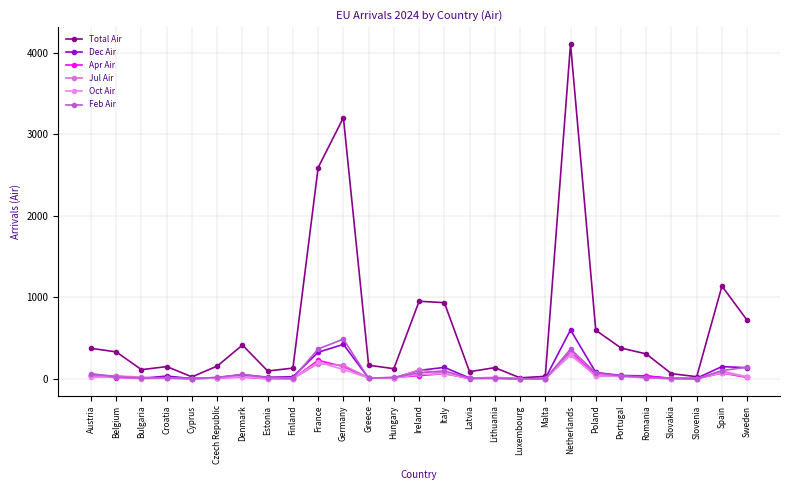

What is the spread (max minus min) of values at Malta?

32